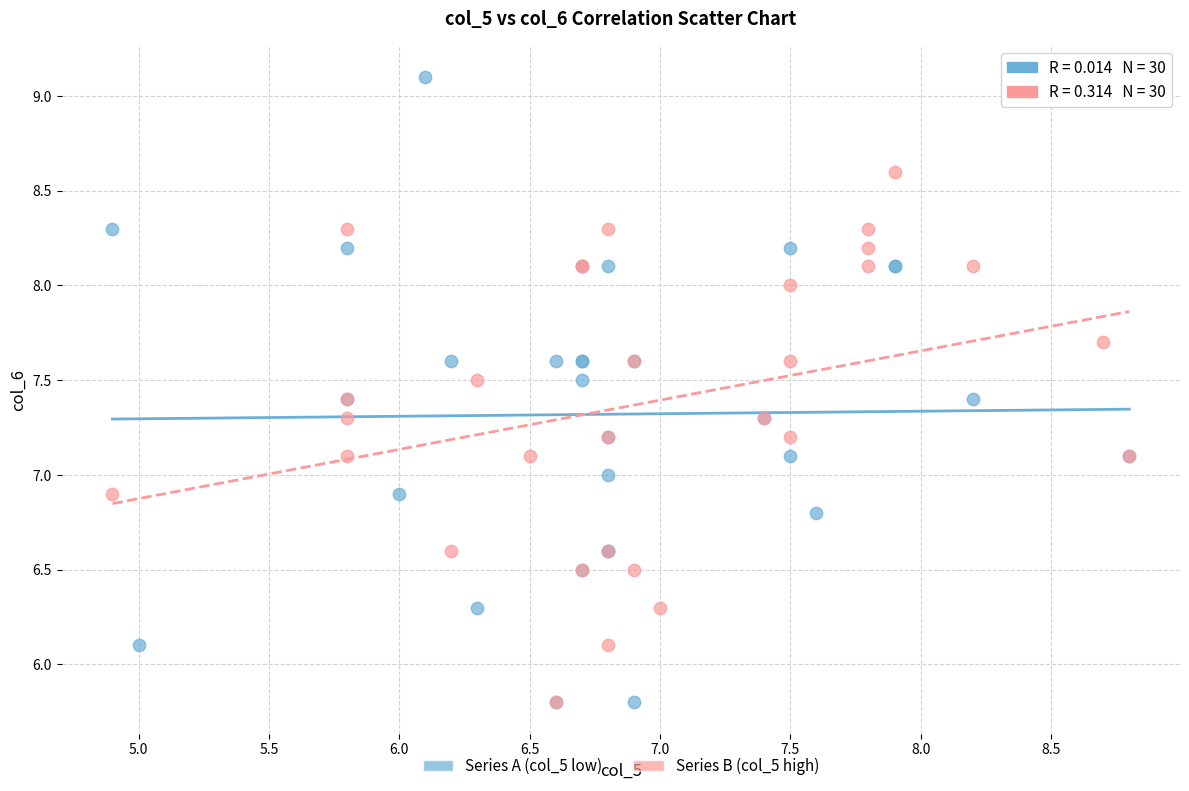

What are all the series names shown in the legend?

Series A (col_5 low), Series B (col_5 high)